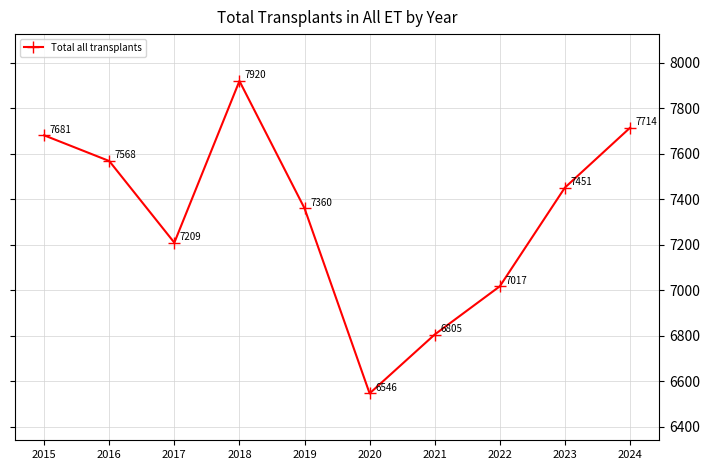

What is the value of the 10th point from the left?

7714